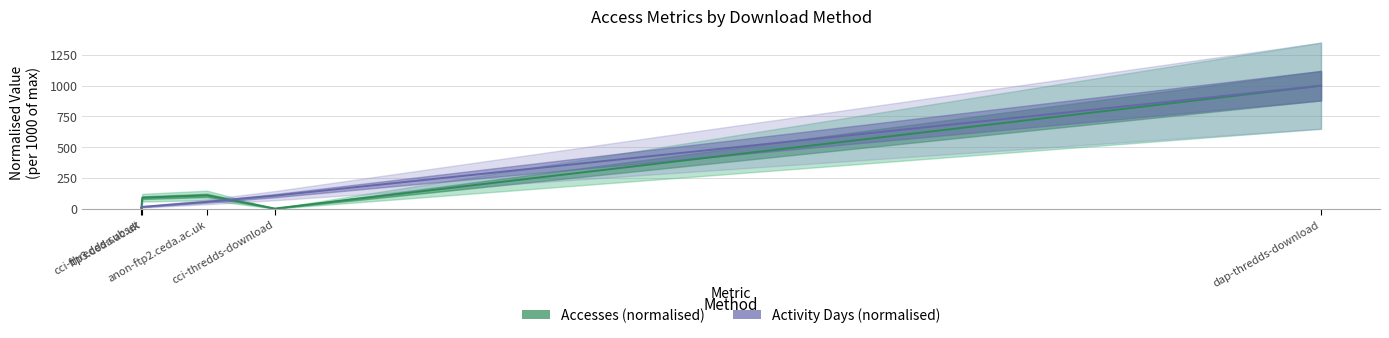

List the series in order of their overall mean, highest first.

Accesses (normalised), Activity Days (normalised)